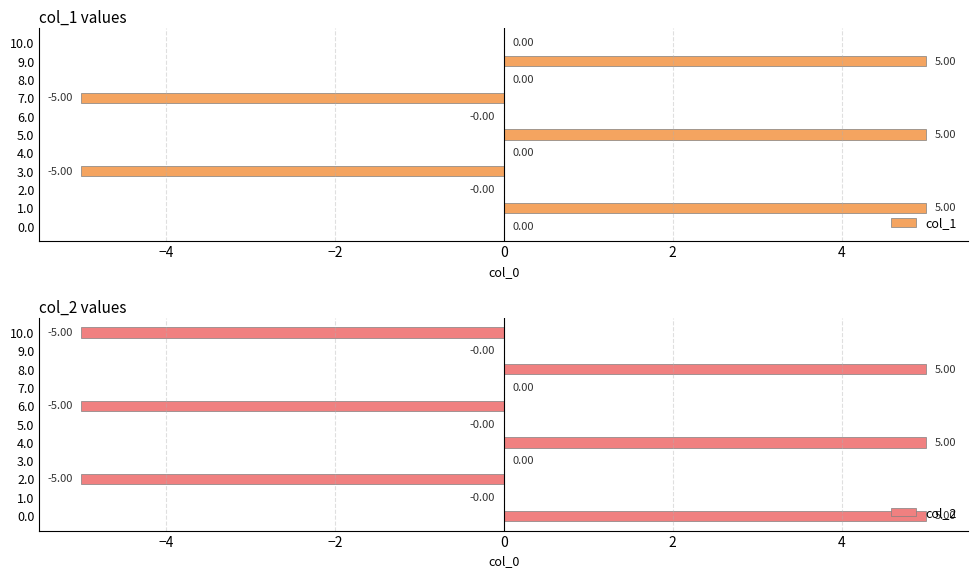

What is the sum of all col_1 values?

5.0